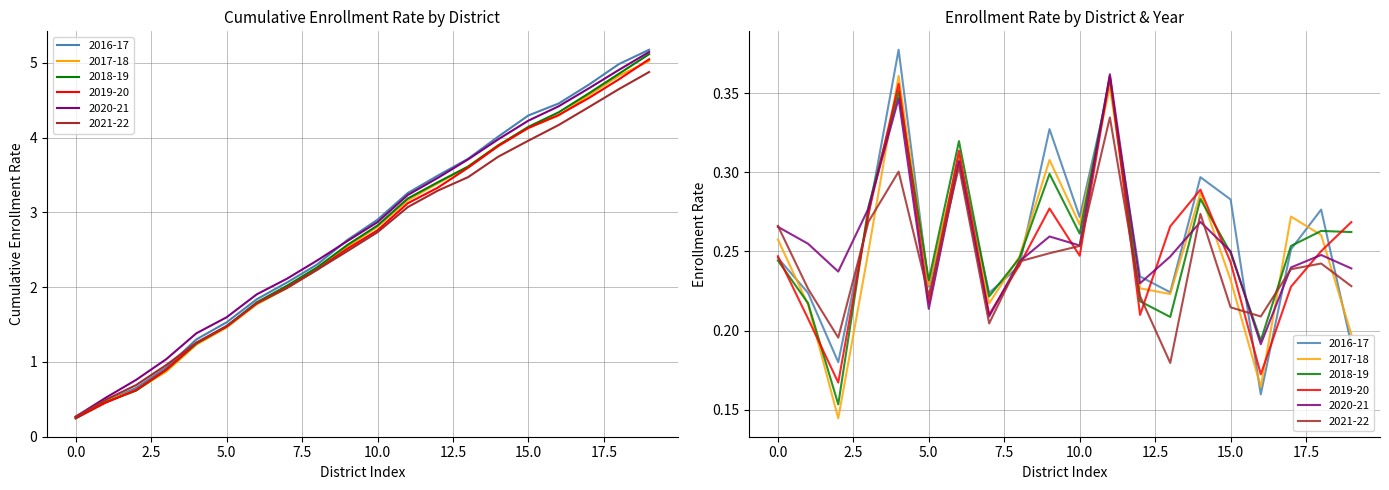

True or false: 2020-21 and 2018-19 cross at least once.

True